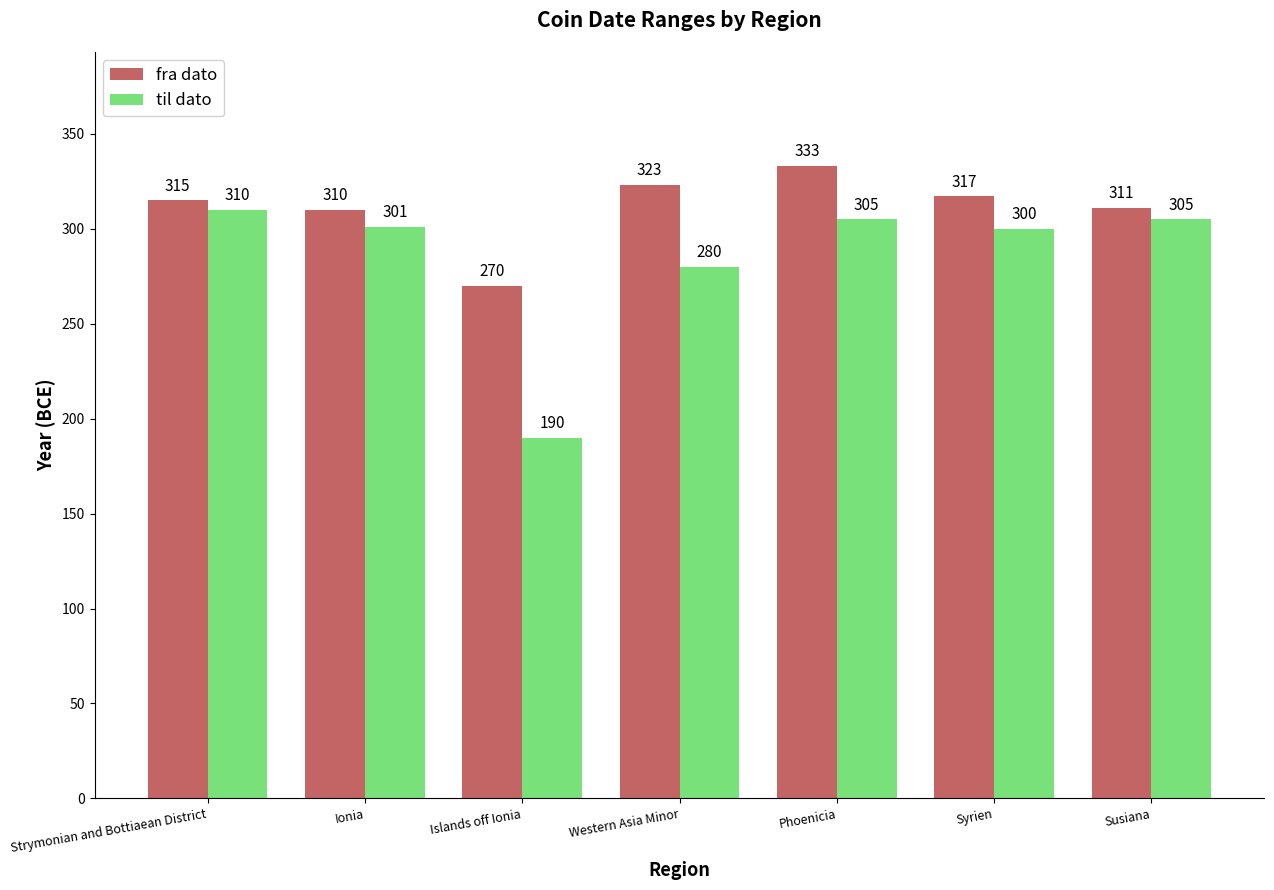

True or false: fra dato has a value of 174 at Susiana.

False